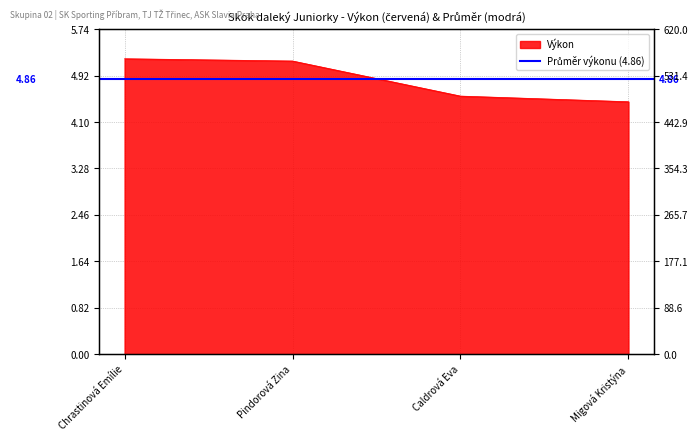

At which label does the data first exceed 5?

Chrastinová Emílie